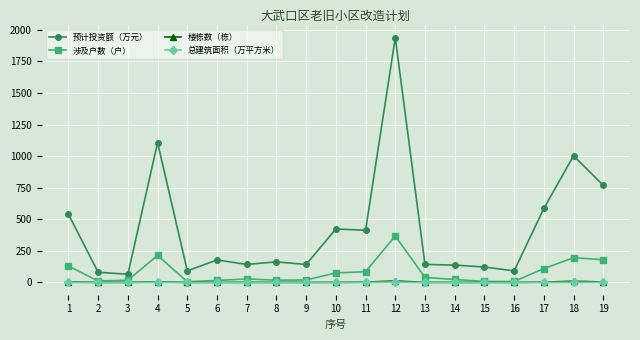

Is this an area chart (filled region under the line)?

No